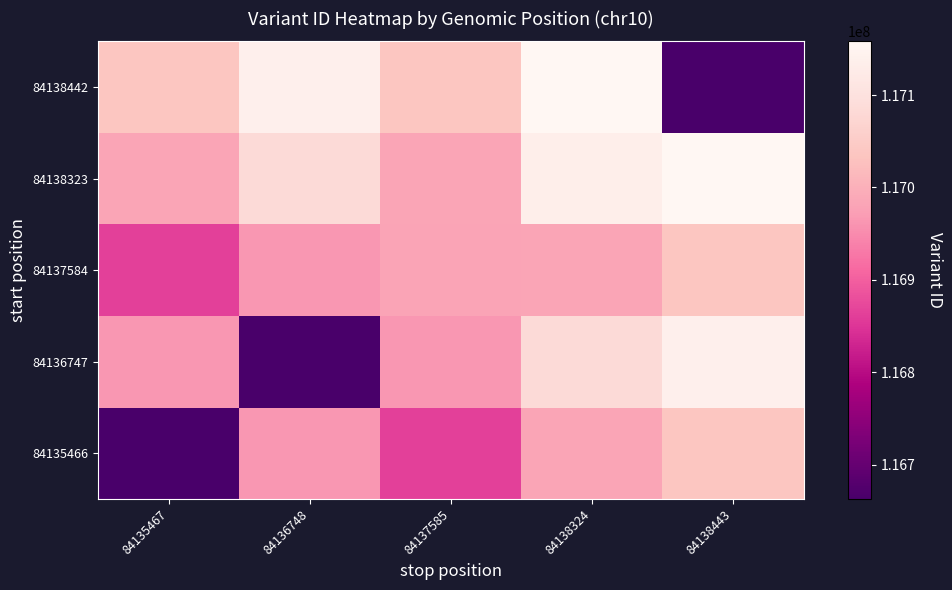

Between 84135467 and 84136748, which is larger?

84136748